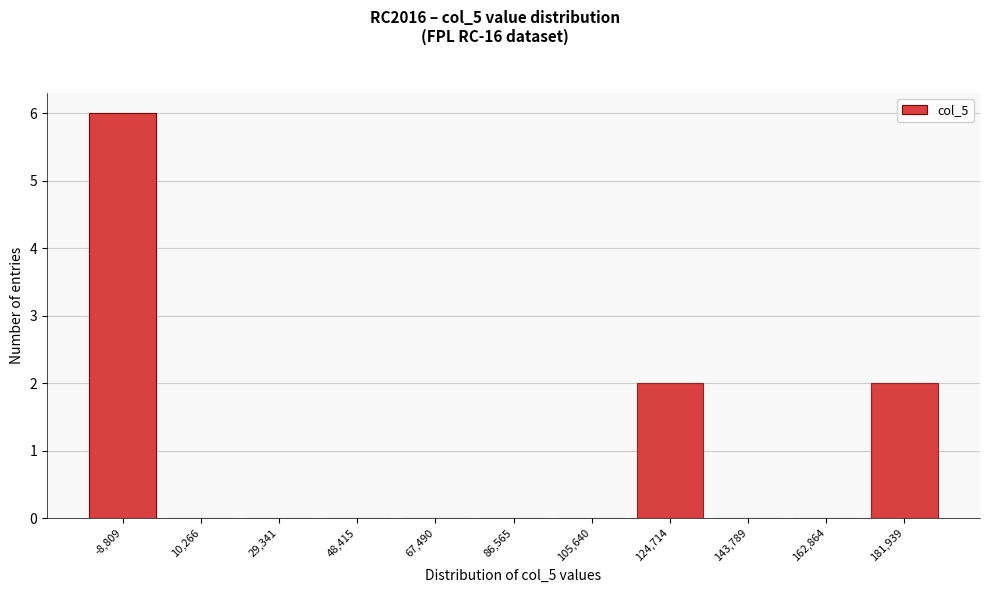

Reading left to right, what are all the values shown in this chart?

-8,809=6	10,266=0	29,341=0	48,415=0	67,490=0	86,565=0	105,640=0	124,714=2	143,789=0	162,864=0	181,939=2